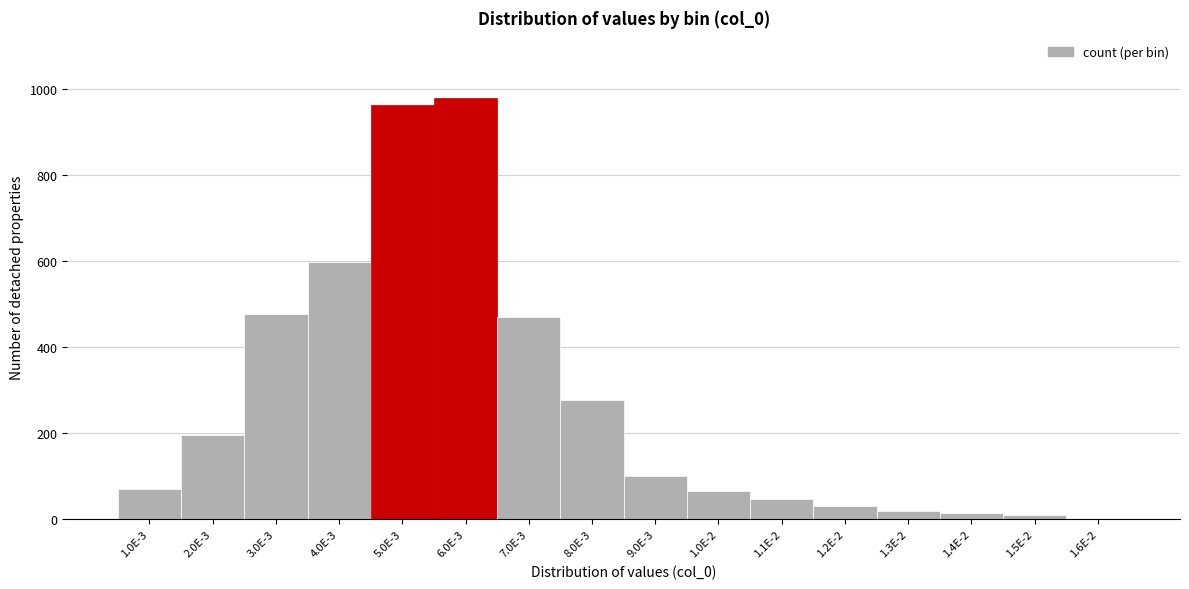

Reading right to left, transcribe all the data shown in this chart.

1.6E-2=0	1.5E-2=9	1.4E-2=15	1.3E-2=20	1.2E-2=31	1.1E-2=47	1.0E-2=66	9.0E-3=100	8.0E-3=277	7.0E-3=470	6.0E-3=979	5.0E-3=962	4.0E-3=598	3.0E-3=478	2.0E-3=197	1.0E-3=71